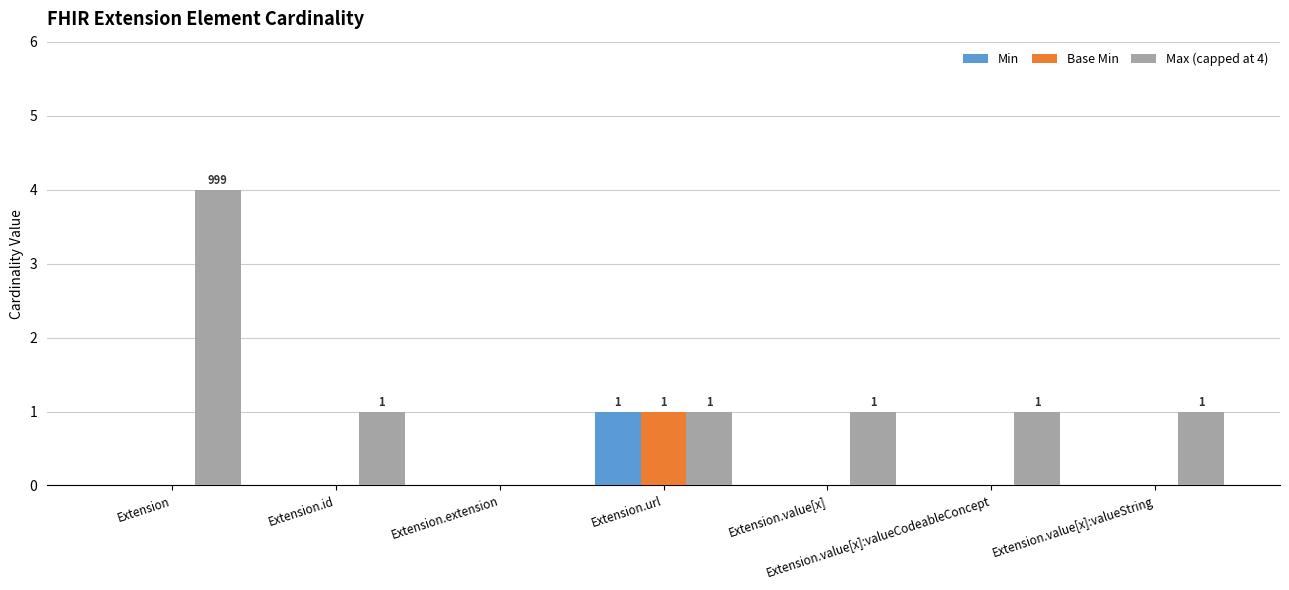

Where does the Max (capped at 4) series first go above 1?

Extension